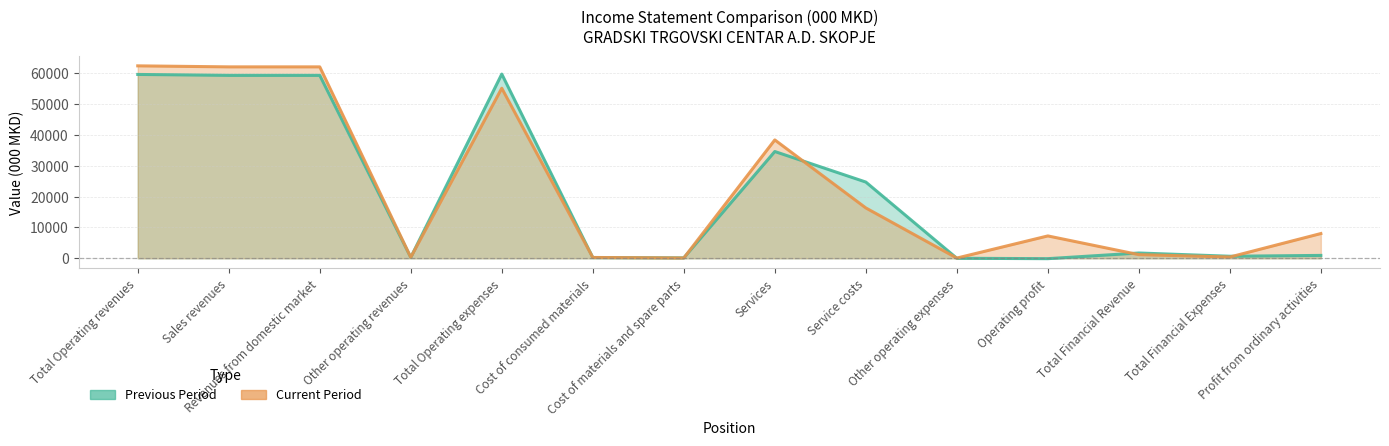

How many interior local valleys does the Current Period series have?

4